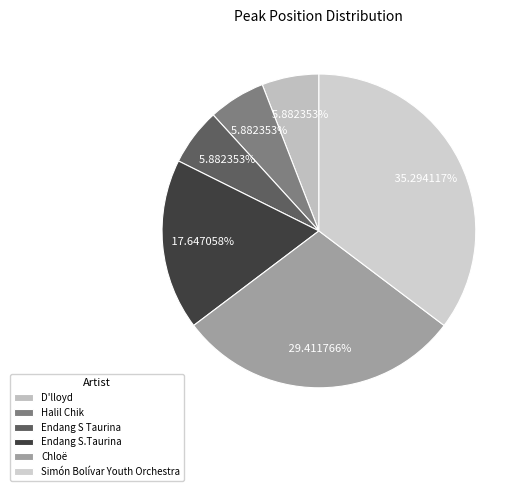

To the nearest percent, what portion does Endang S.Taurina represent?

18%